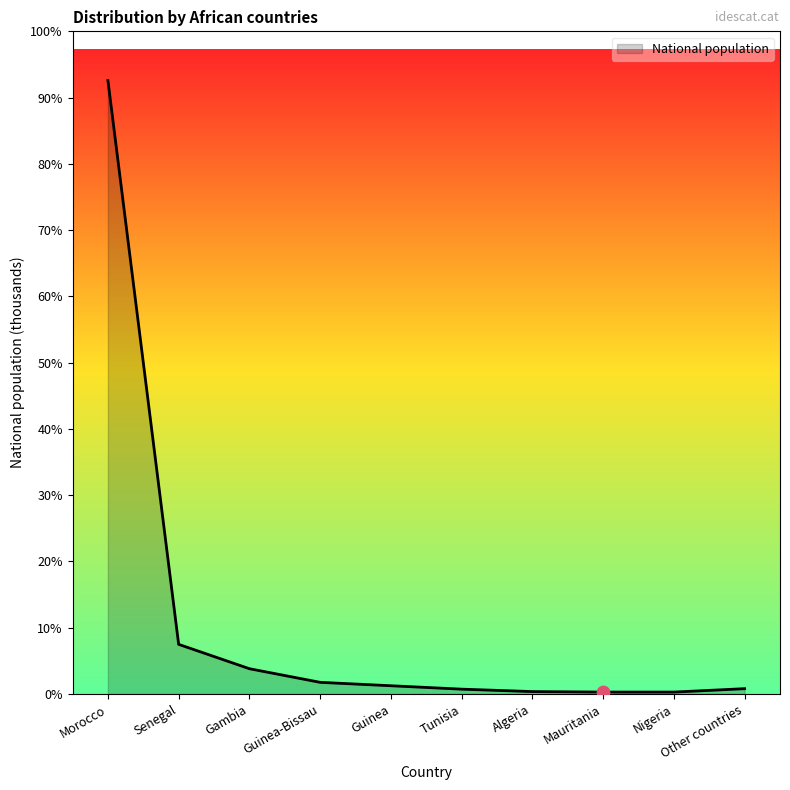

Is this an area chart (filled region under the line)?

Yes